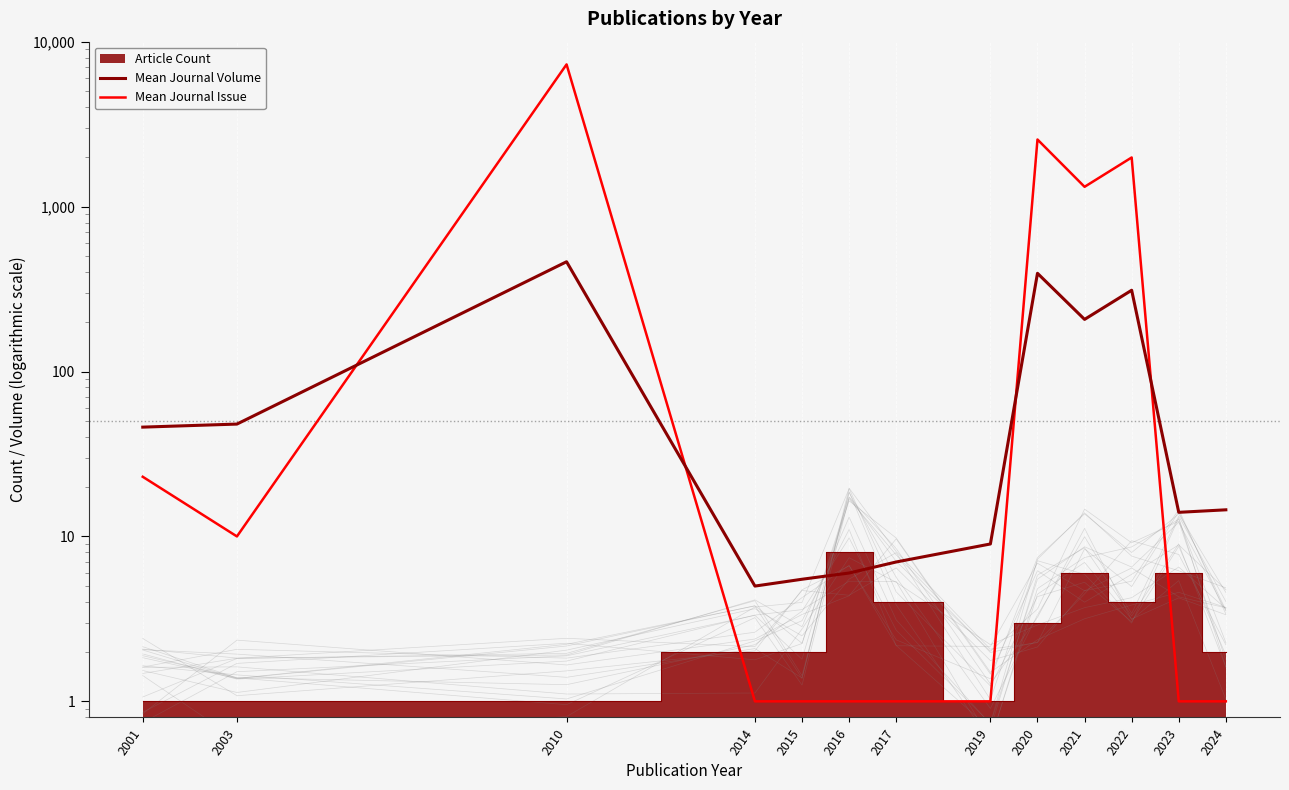

After their last crossing, which series has the higher values: Mean Journal Volume or Mean Journal Issue?

Mean Journal Volume